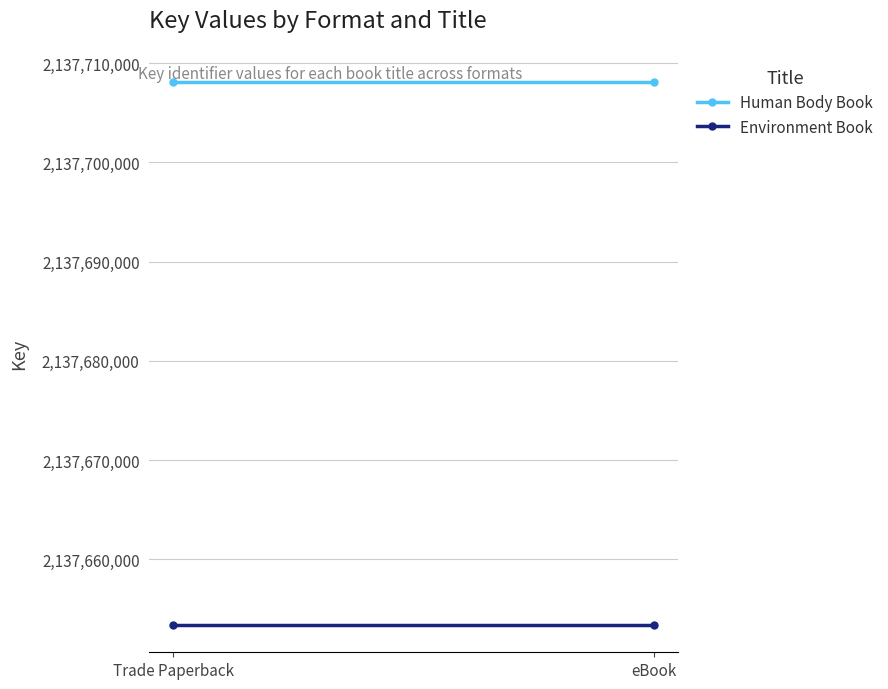

Between Trade Paperback and eBook, which series saw the biggest shift?

Human Body Book